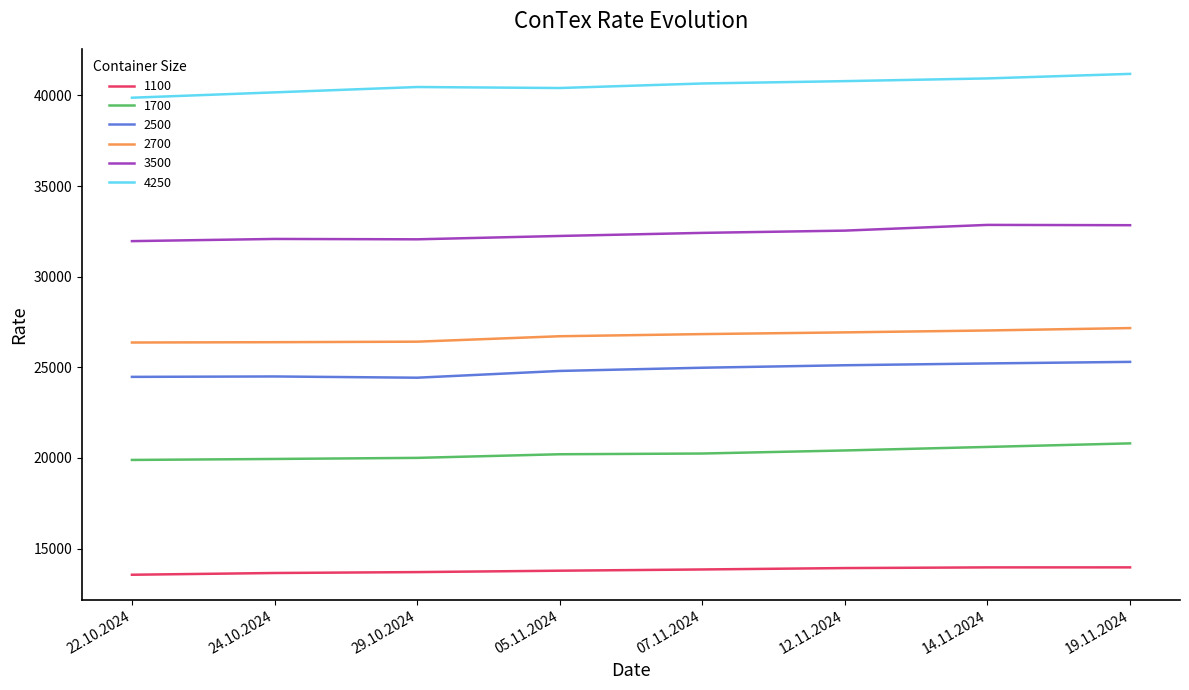

True or false: 1100 has a value of 13559 at 22.10.2024.

True